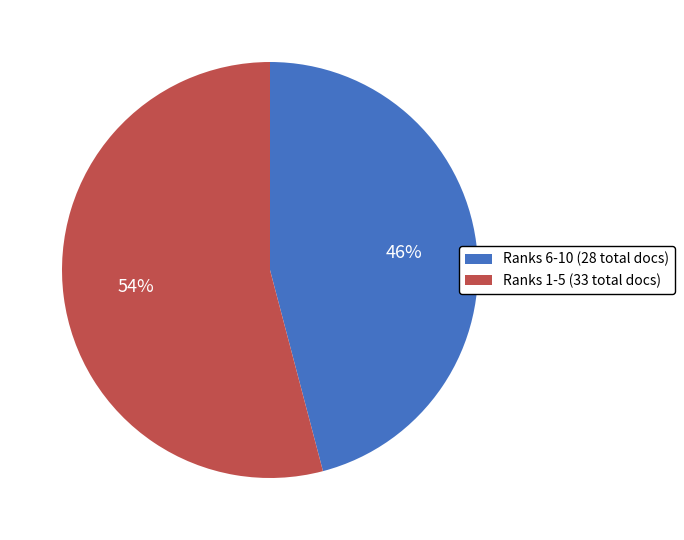

How many segments does this pie chart have?

2